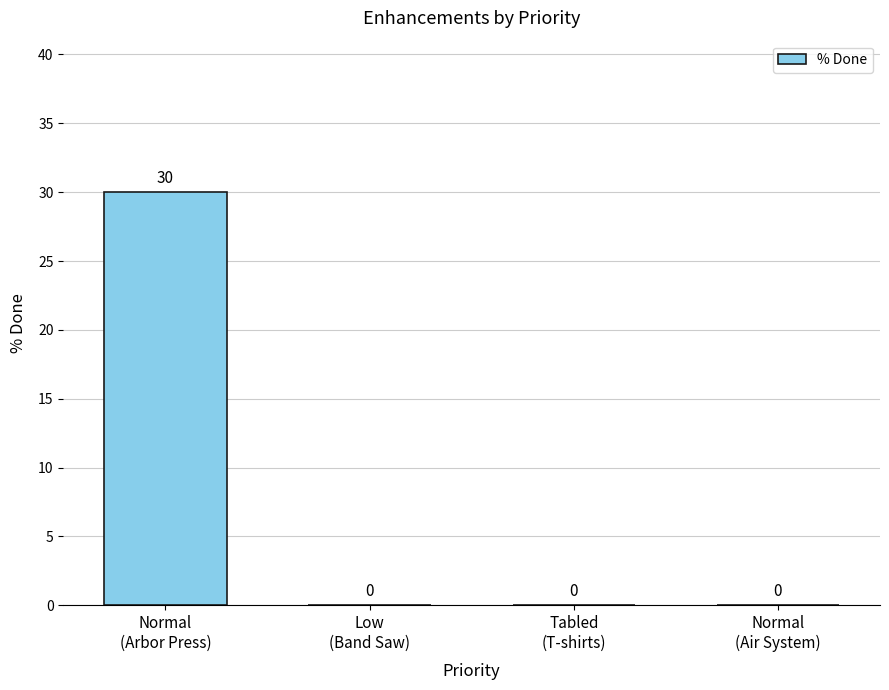

The value at Normal
(Air System) is 0. True or false?

True